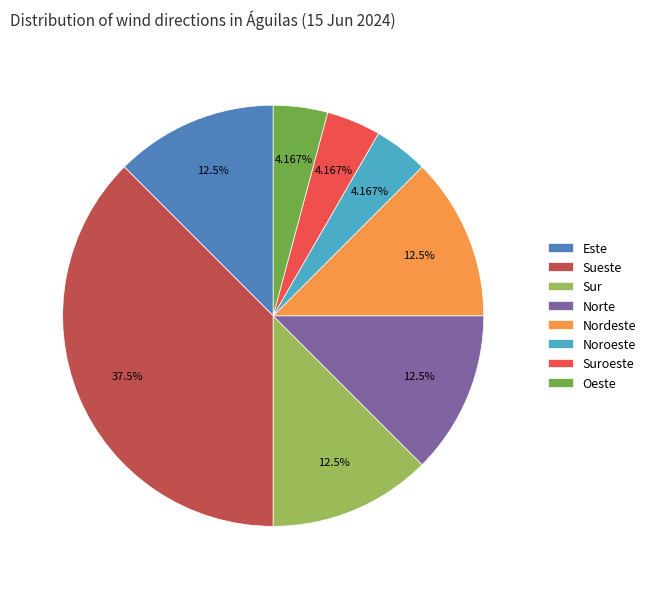

How many segments does this pie chart have?

8